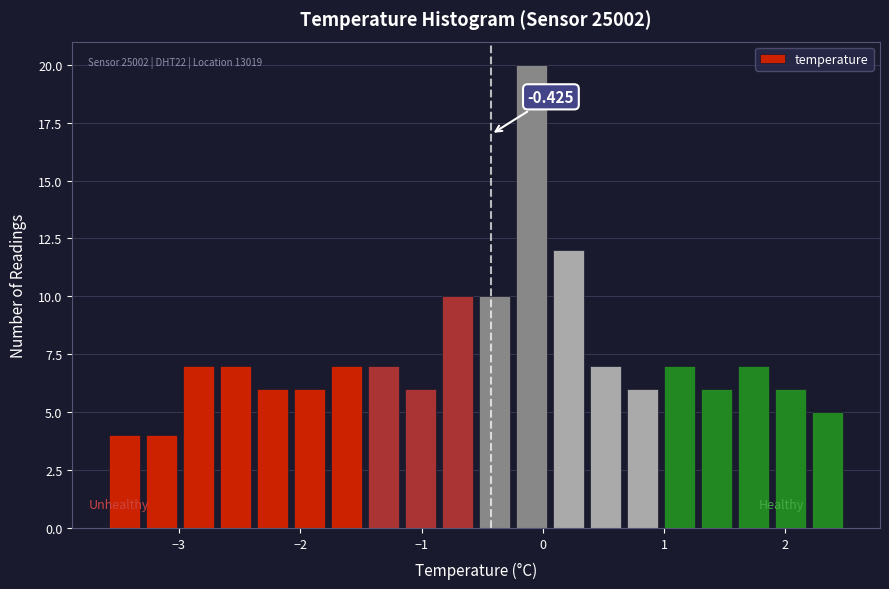

Around what value on the x-axis is the tallest bar? Give the approximate position of its centre, as read against the axis.

-0.1